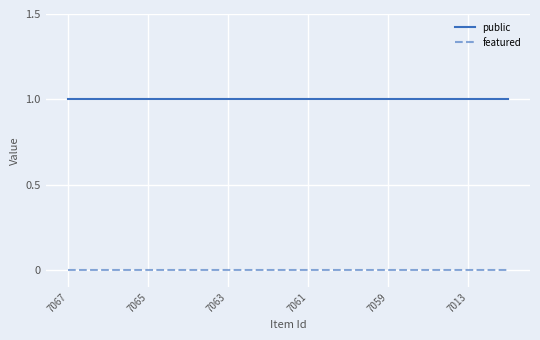

Rank the series by their maximum value, from lowest to highest.

featured, public